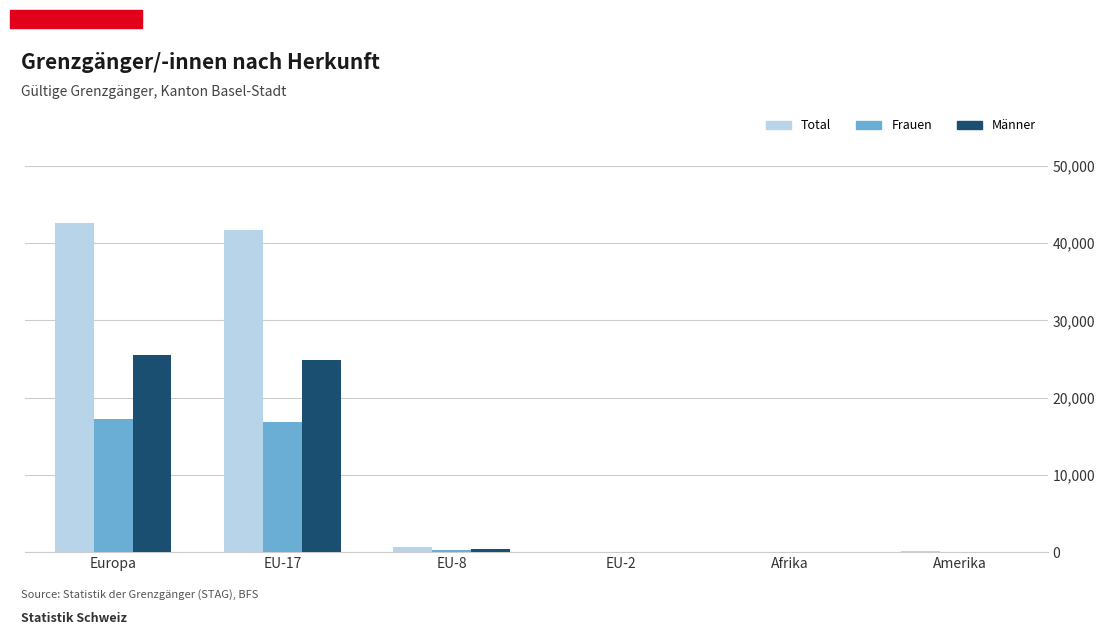

What is the sum of all Total values?

85239